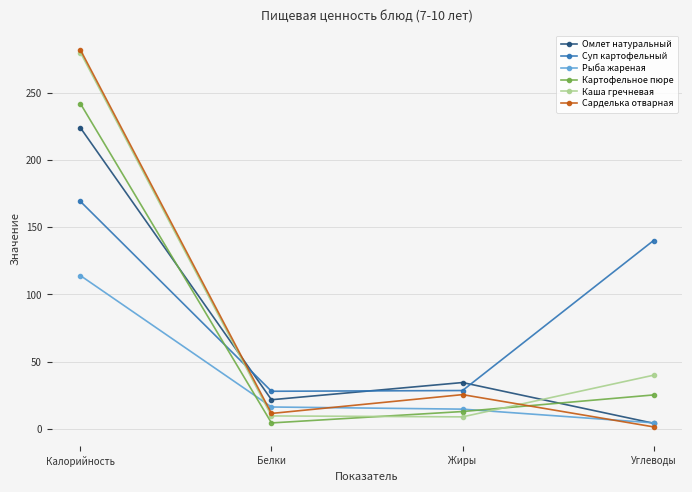

True or false: Картофельное пюре has more than 0 points higher than both neighbors.

False